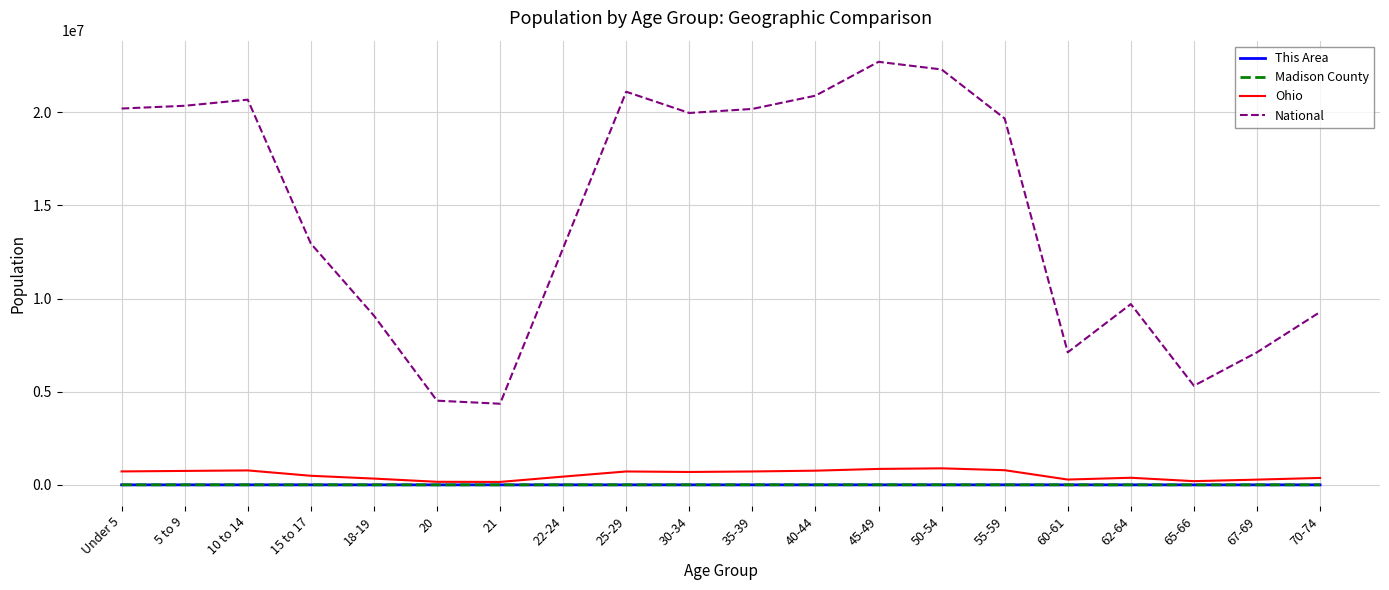

Which series has the largest total across all categories?

National